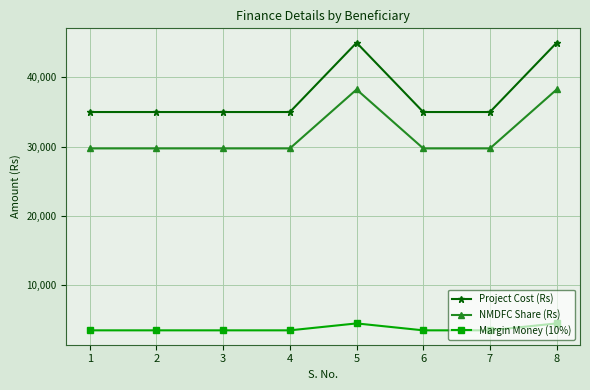

True or false: NMDFC Share (Rs) and Project Cost (Rs) cross at least once.

False